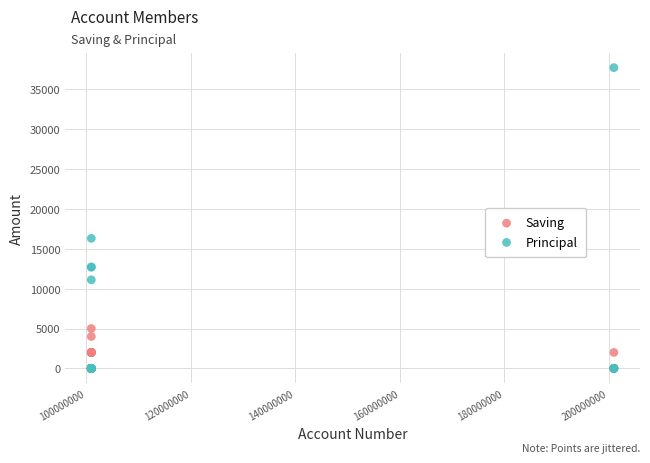

In the Principal series, what Y value is closest to 18850?

16300